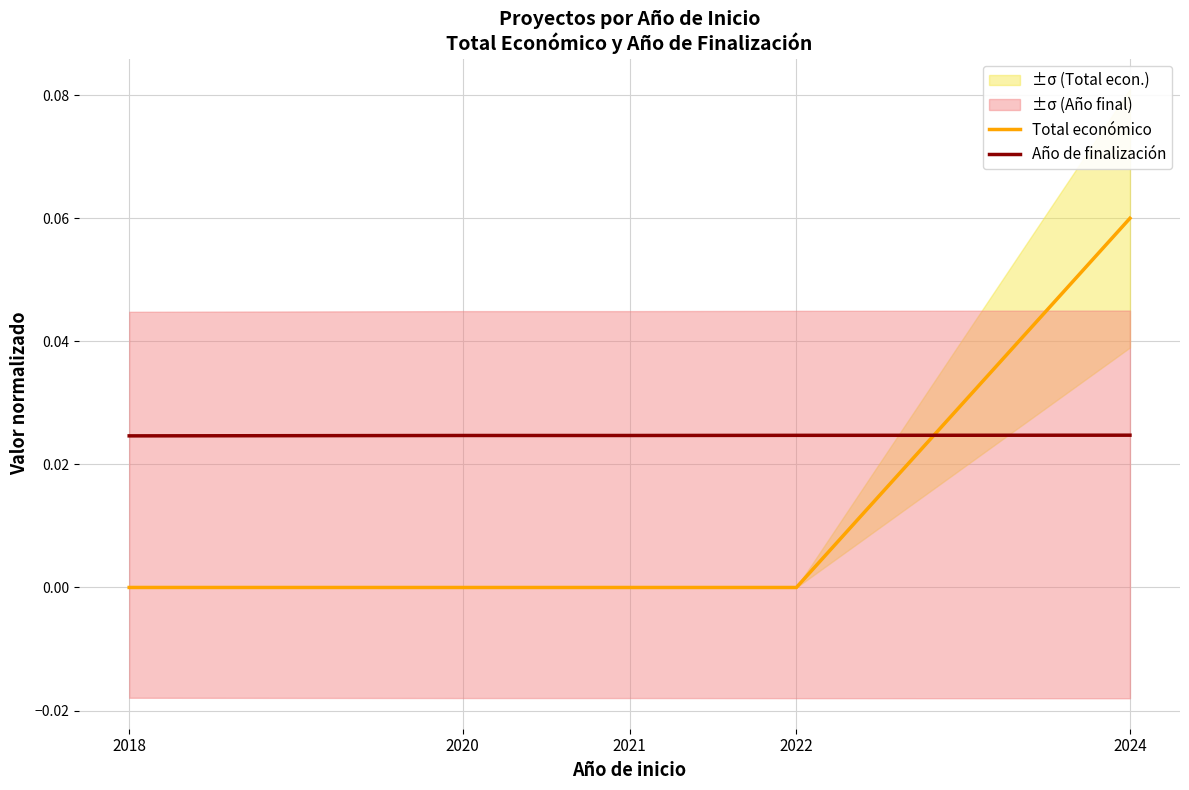

Reading left to right, transcribe all the data shown in this chart.

Total económico: 0.0	0.0	0.0	0.0	0.1
Año de finalización: 0.0	0.0	0.0	0.0	0.0